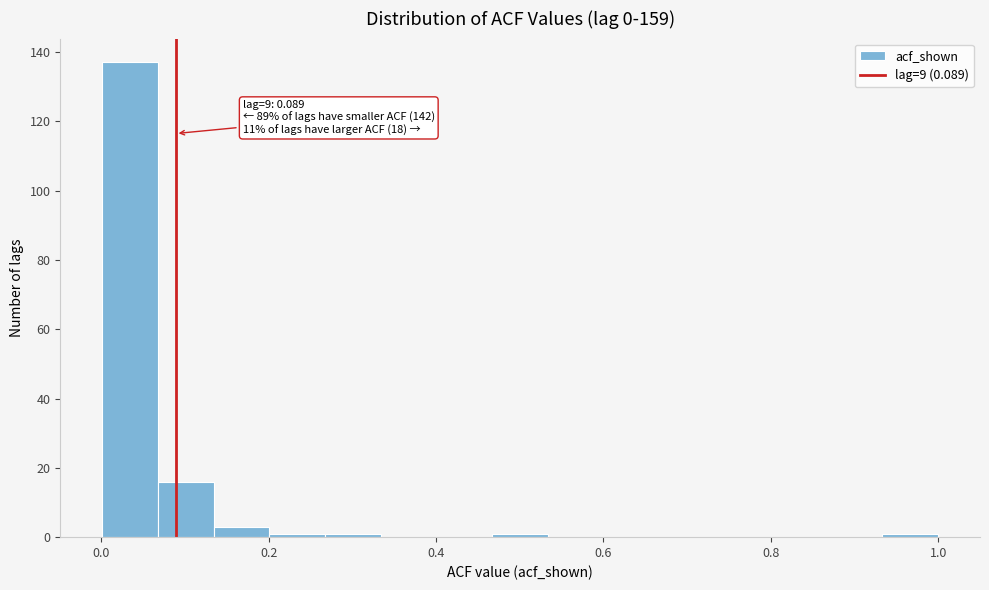

Around what value on the x-axis is the tallest bar? Give the approximate position of its centre, as read against the axis.

0.04